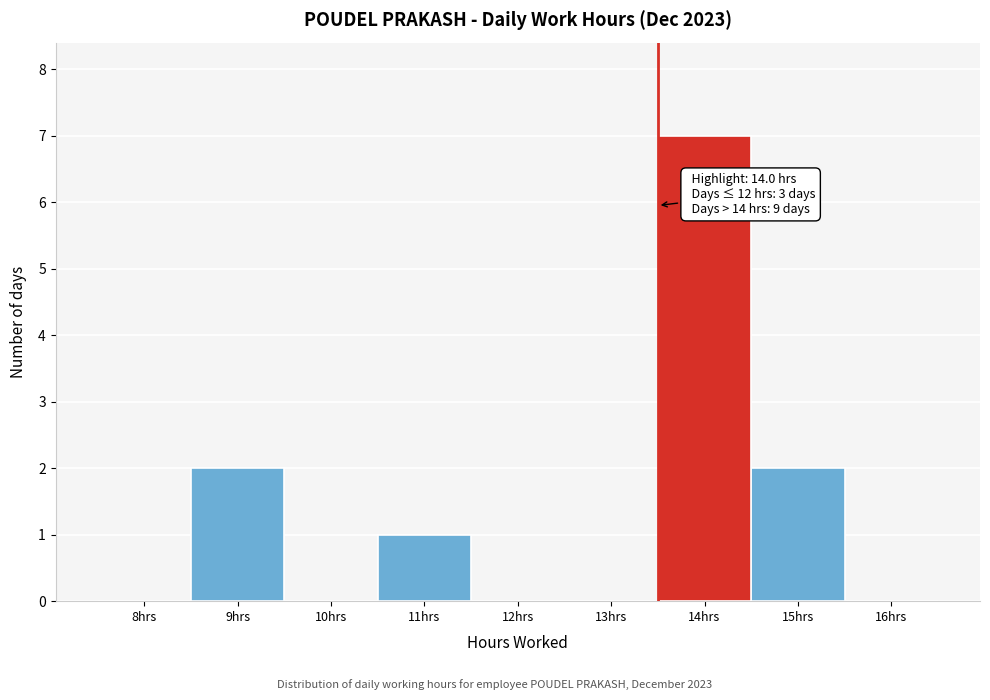

Reading left to right, transcribe all the data shown in this chart.

8hrs=0	9hrs=2	10hrs=0	11hrs=1	12hrs=0	13hrs=0	14hrs=7	15hrs=2	16hrs=0